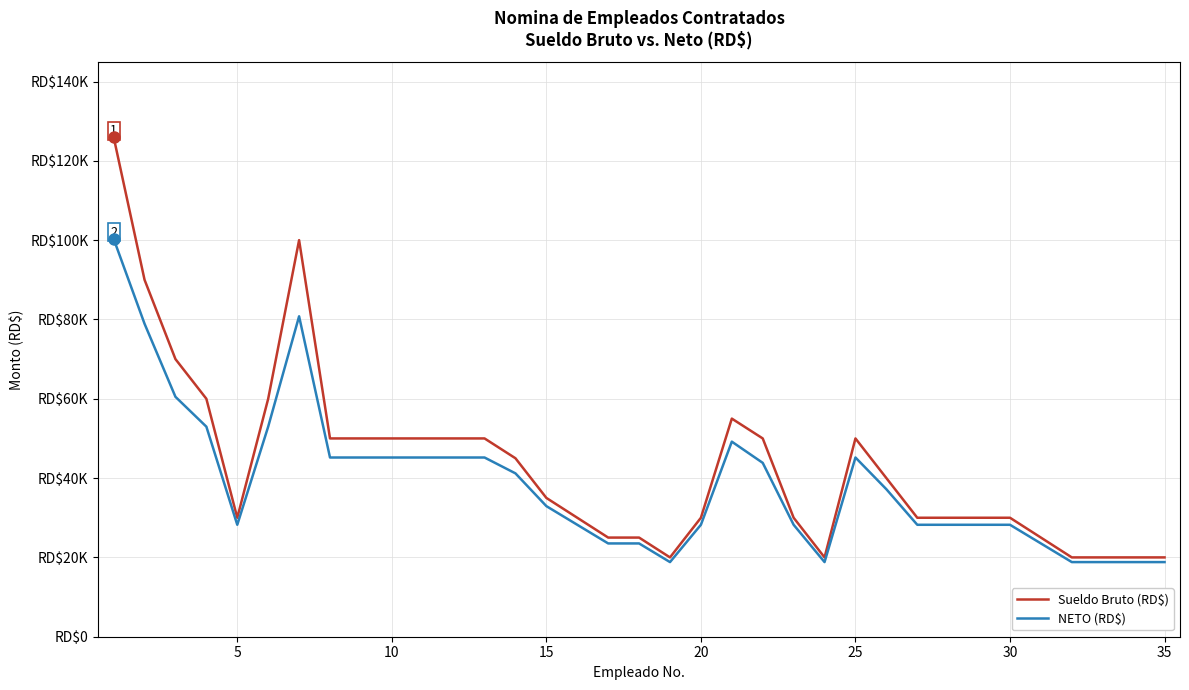

Does the chart have visible grid lines?

Yes